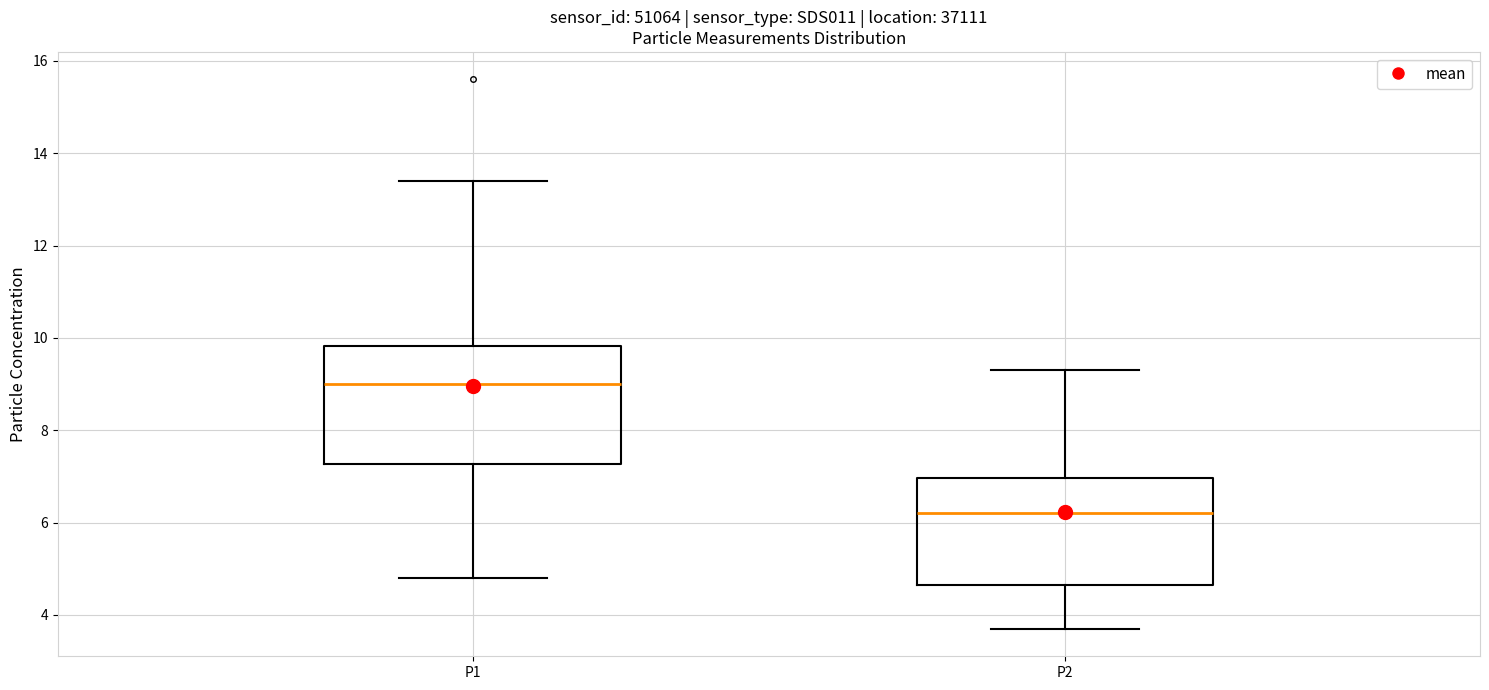

Where does the lower whisker of the box for P1 end on the y-axis? The values are not printed on the chart, so give them approximately, as read against the axis.

4.8